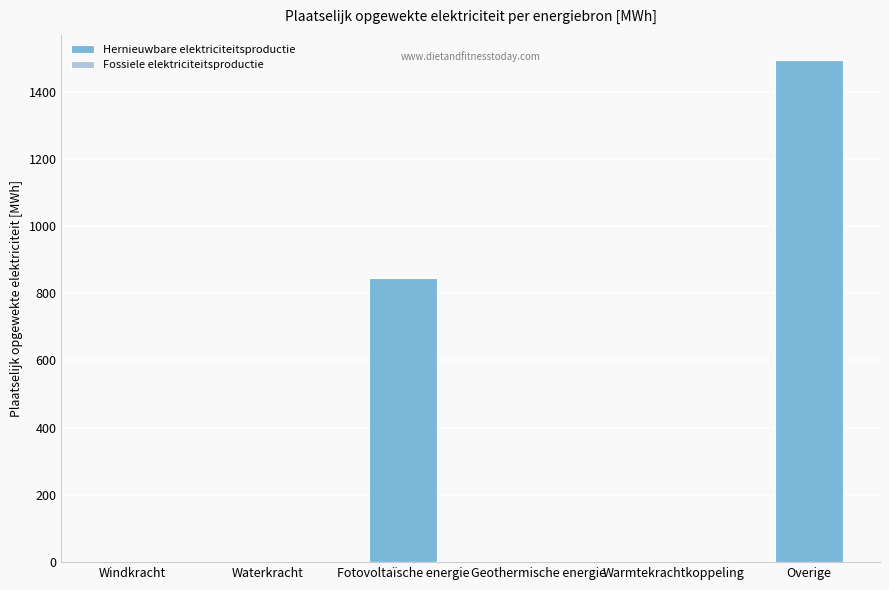

Which has a higher value, Waterkracht or Overige?

Overige